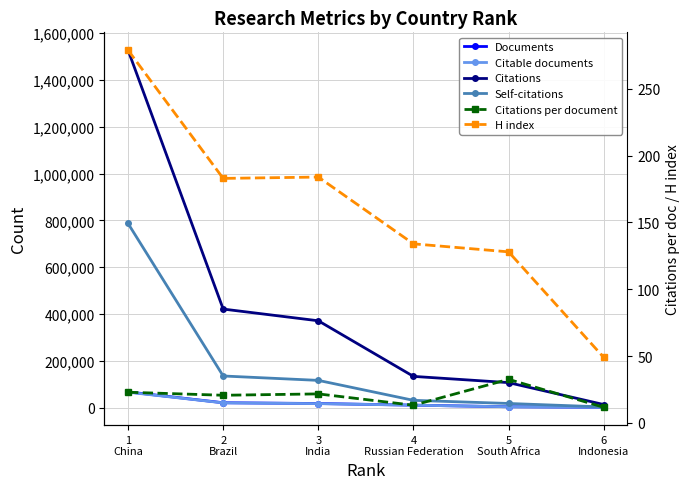

What is the label of the 1st point from the left?

1
China